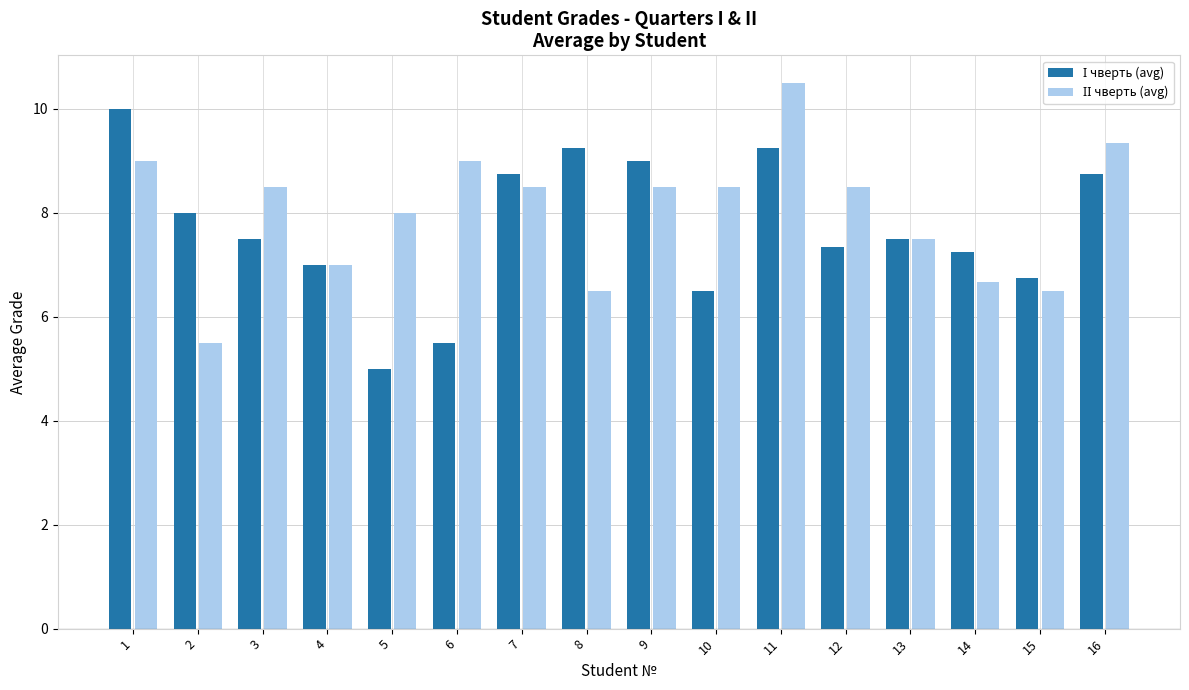

At which category is the sum across all series the highest?

11